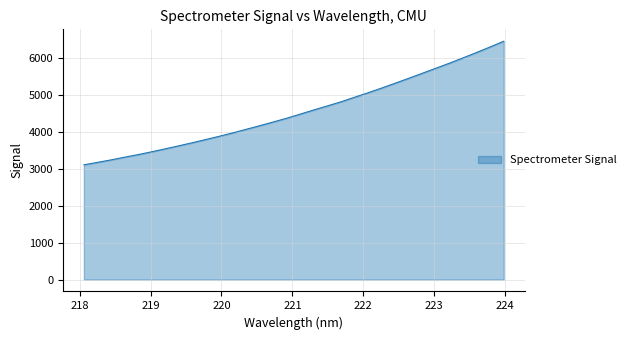

What is the maximum value shown in the chart?

6449.2